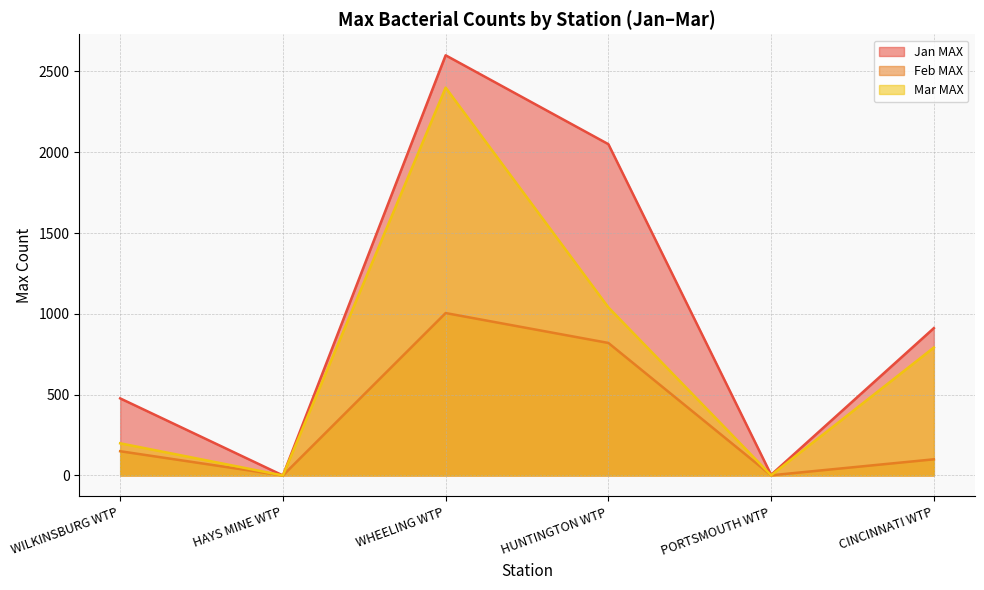

True or false: Jan MAX and Feb MAX intersect in this chart.

False